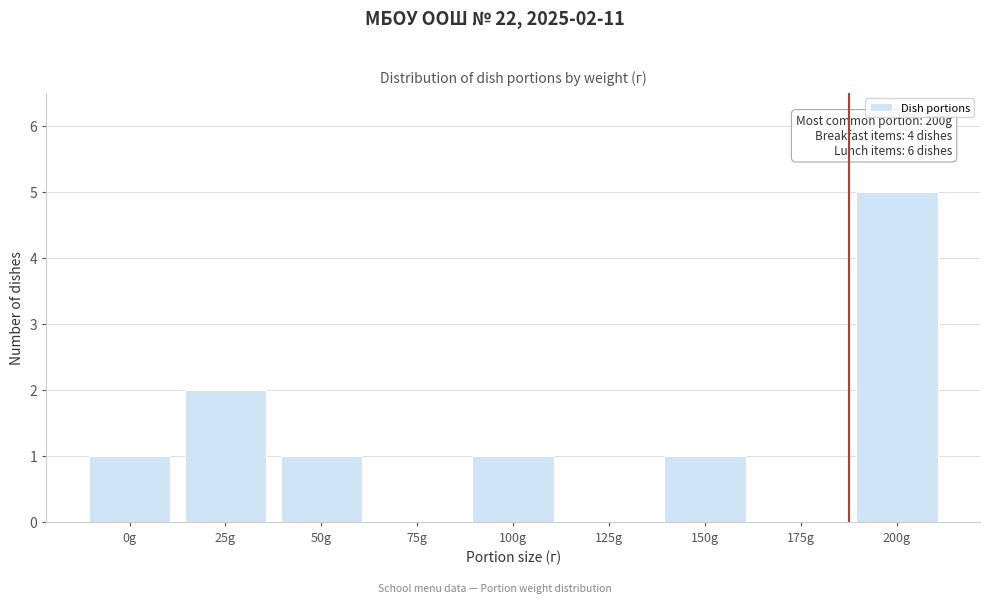

Reading left to right, extract all data points from this chart.

0g=1	25g=2	50g=1	75g=0	100g=1	125g=0	150g=1	175g=0	200g=5